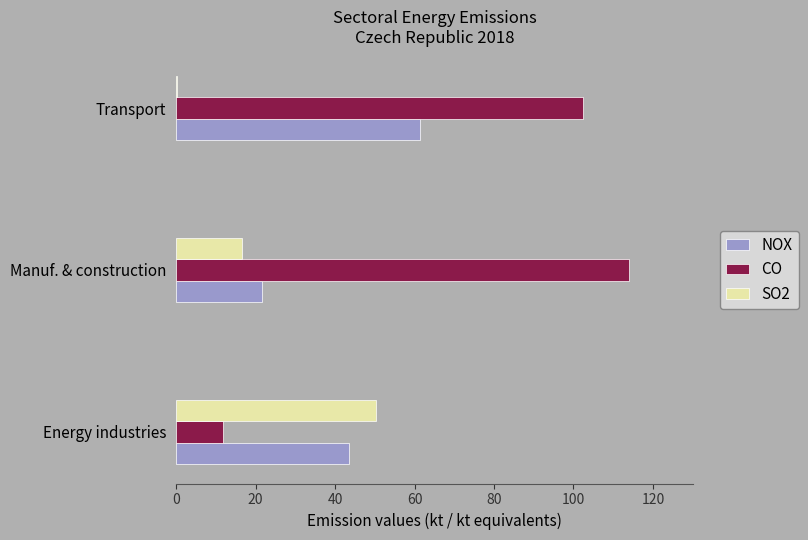

Between Energy industries and Manuf. & construction, which series saw the biggest shift?

CO